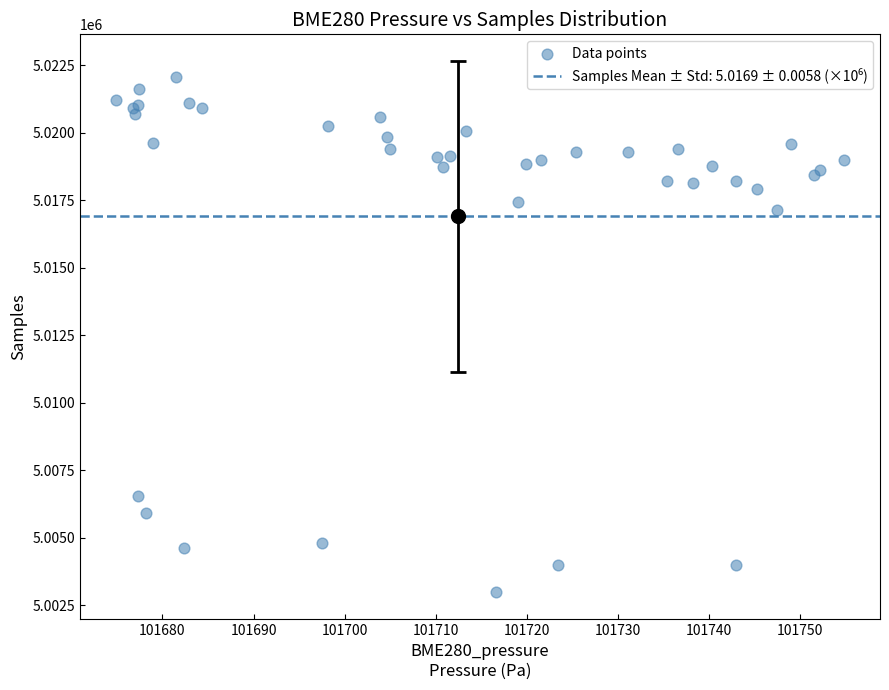

What Y value in the scatter plot is closest to 5012516?

5017150